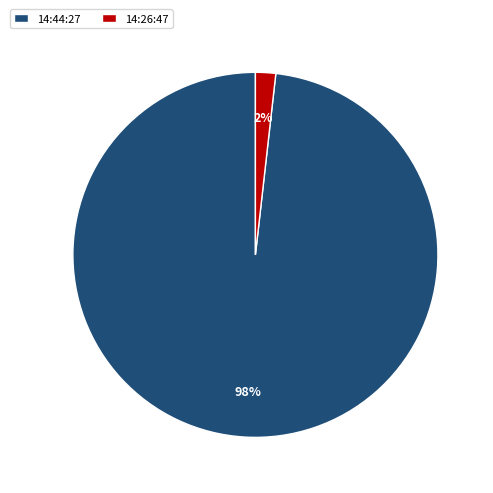

Do 14:26:47 and 14:44:27 together represent more than half of the pie?

Yes